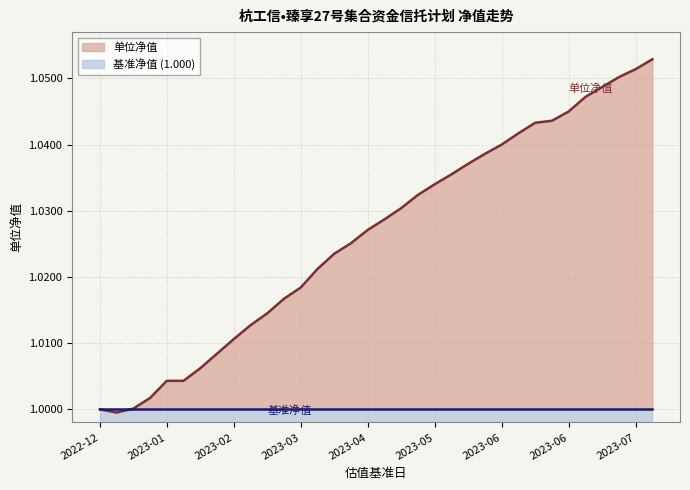

What is the greatest value displayed?

1.1